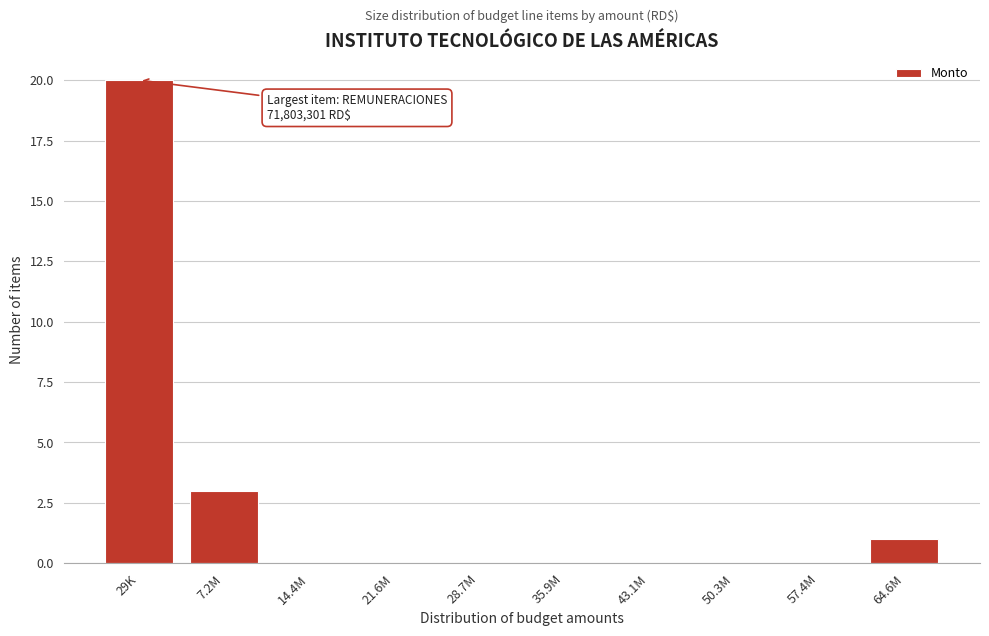

Reading left to right, extract all data points from this chart.

29K=20	7.2M=3	14.4M=0	21.6M=0	28.7M=0	35.9M=0	43.1M=0	50.3M=0	57.4M=0	64.6M=1